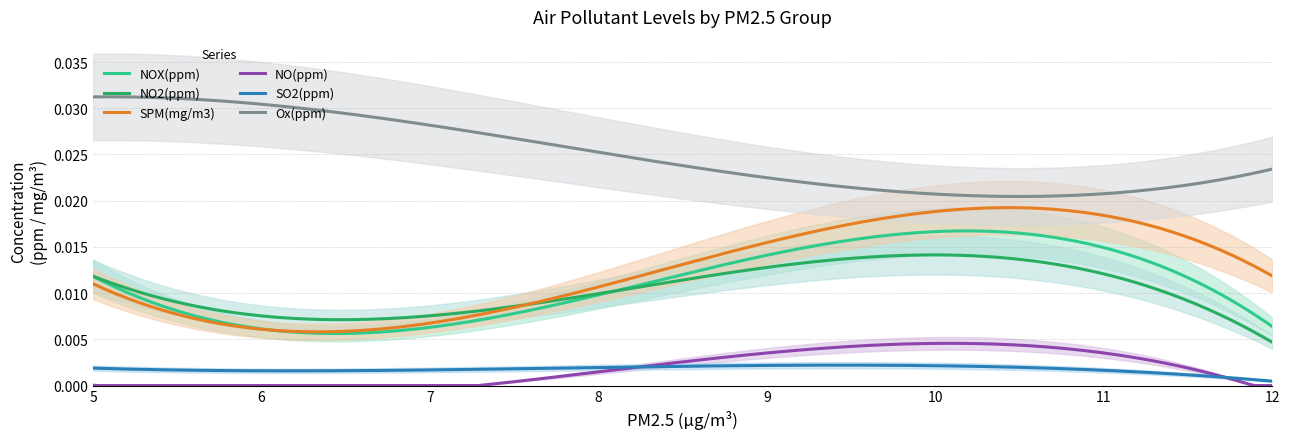

True or false: SO2(ppm) and SPM(mg/m3) cross at least once.

False